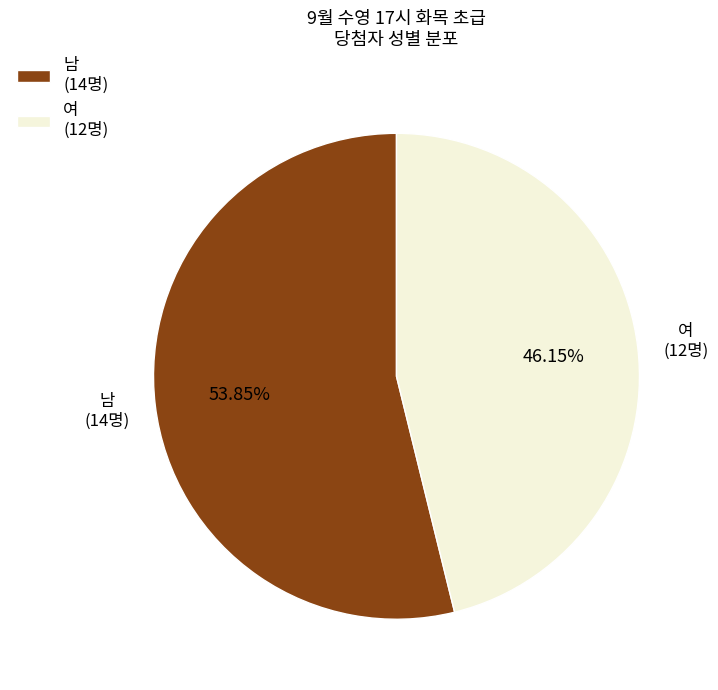

Which has a higher value, 남 or 여?

남